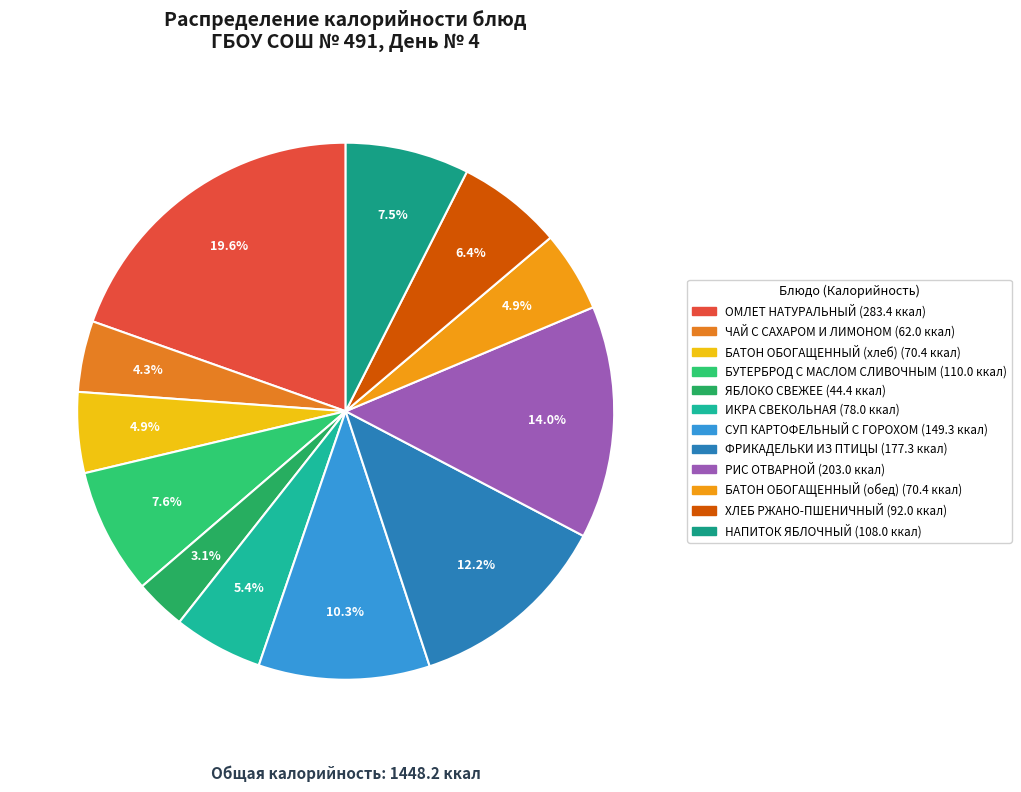

How many slices are in this pie chart?

12